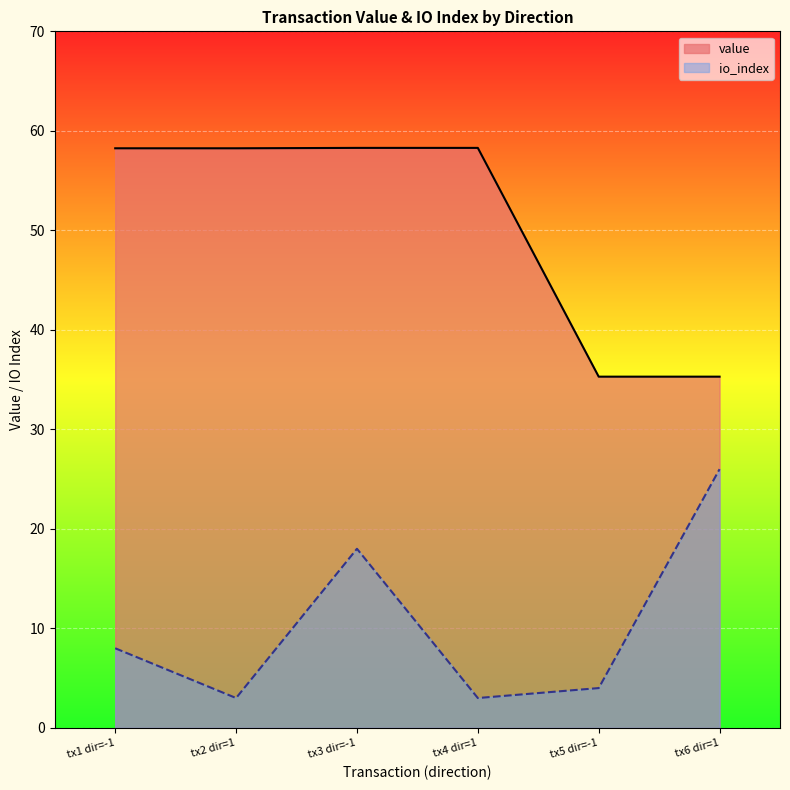

True or false: value and io_index intersect in this chart.

False